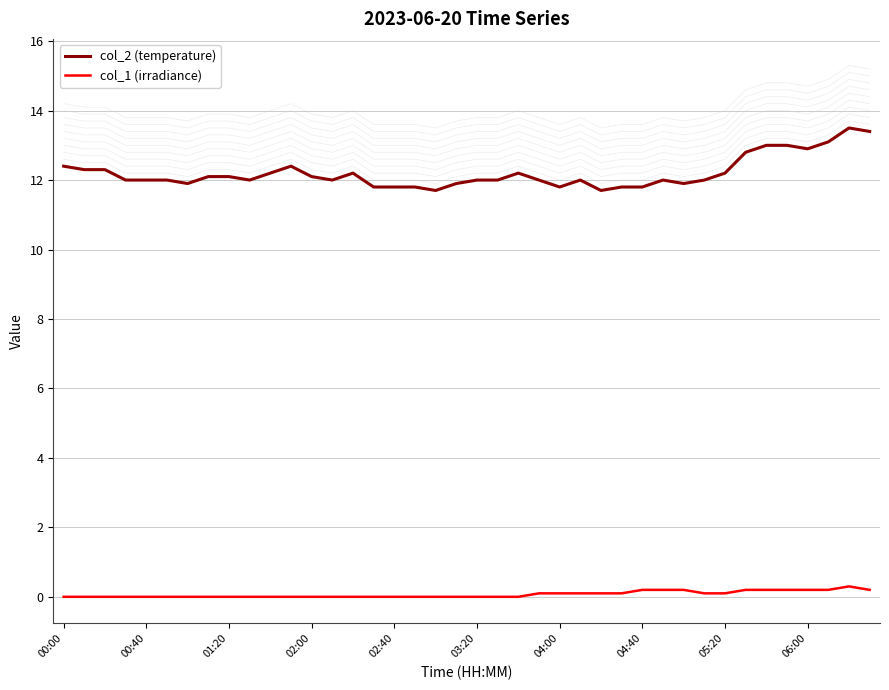

What is the difference between the highest and lowest values at 18?

11.7